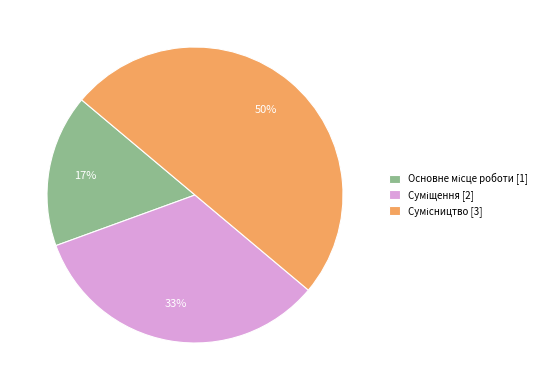

How many slices are in this pie chart?

3